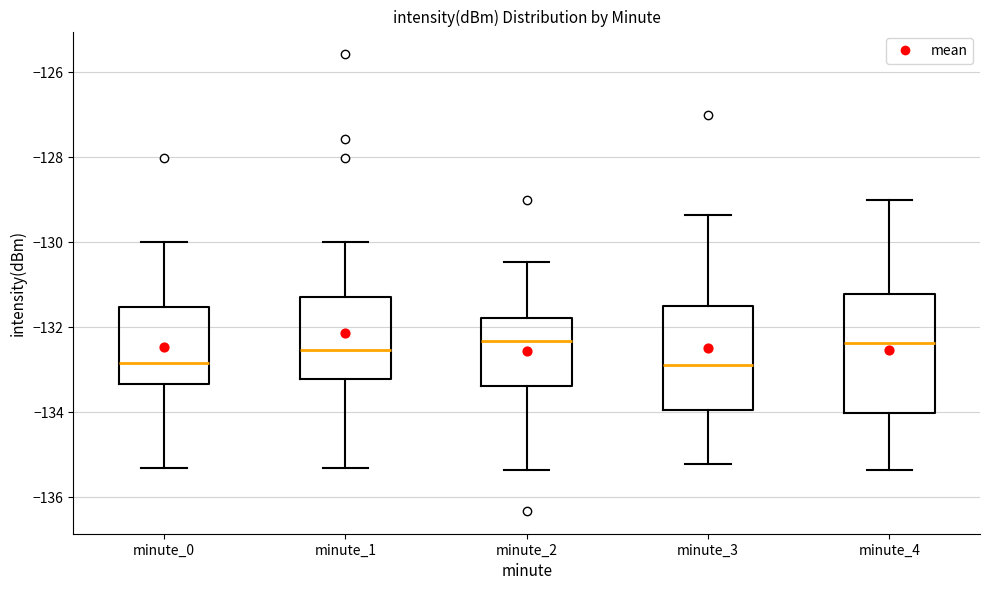

Where is the lower edge of the box for minute_4 on the y-axis? The values are not printed on the chart, so give them approximately, as read against the axis.

-134.0